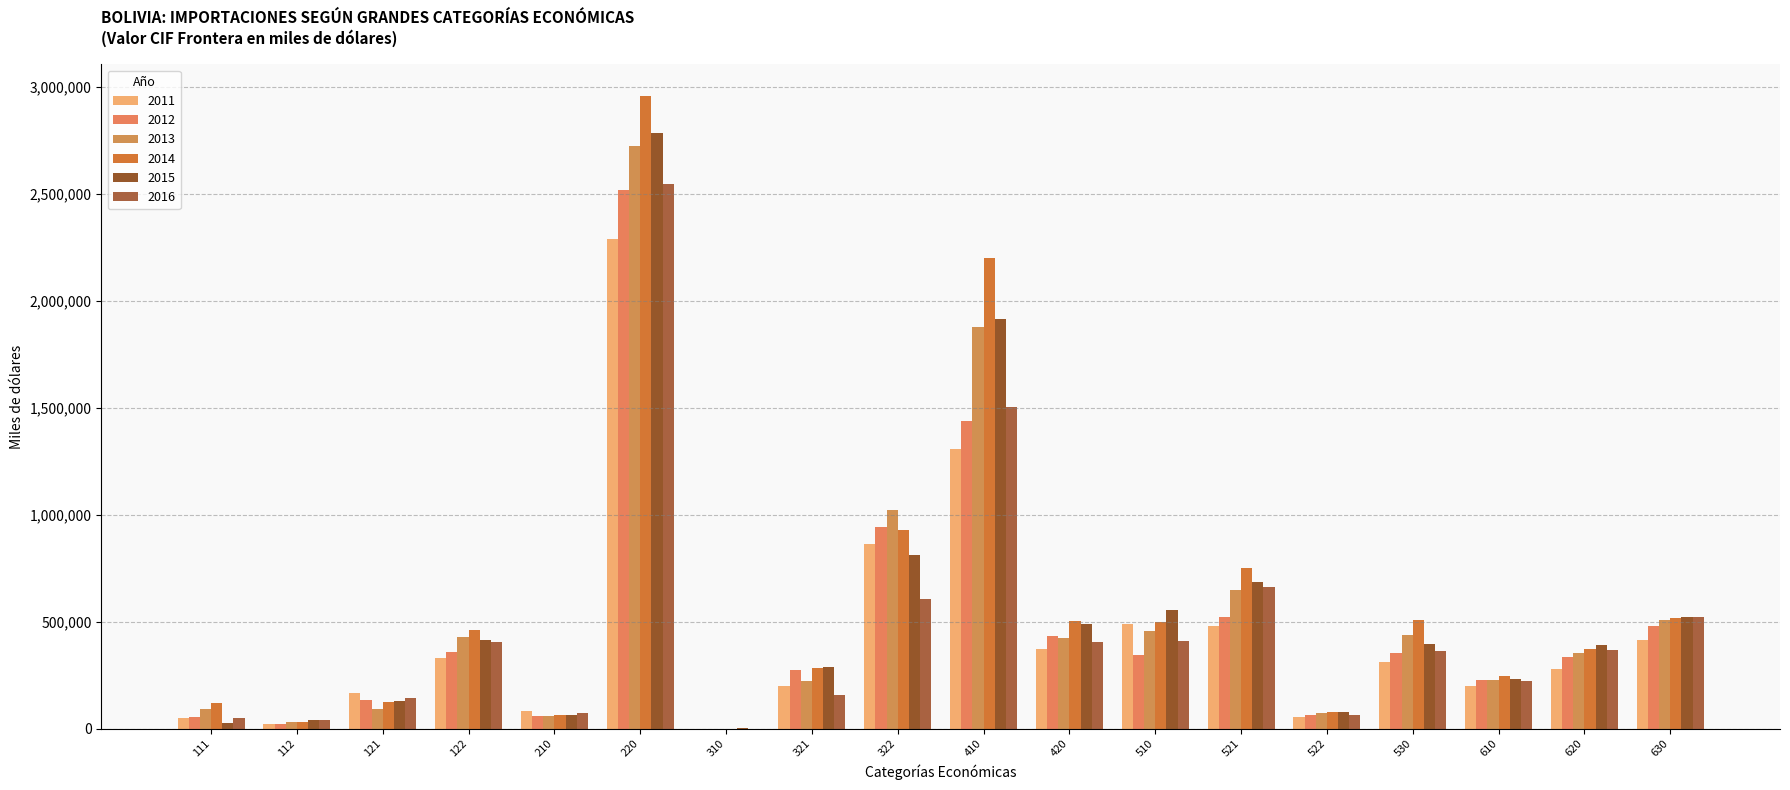

Read the 2013 value at 310.

289.6